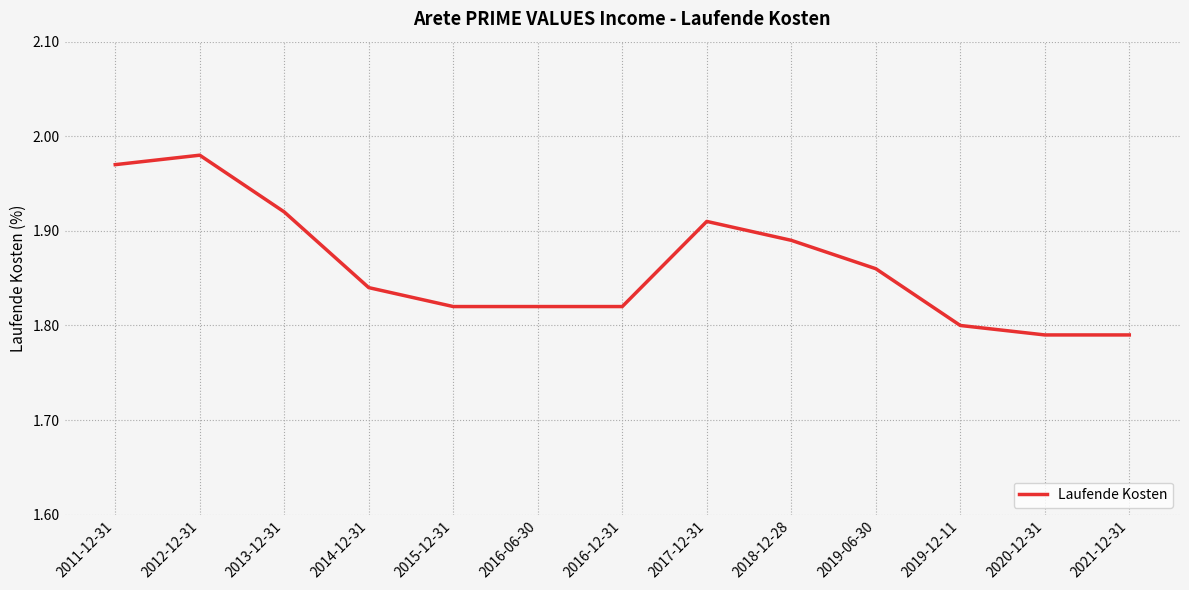

True or false: the data shows 3.4 at 2018-12-28.

False